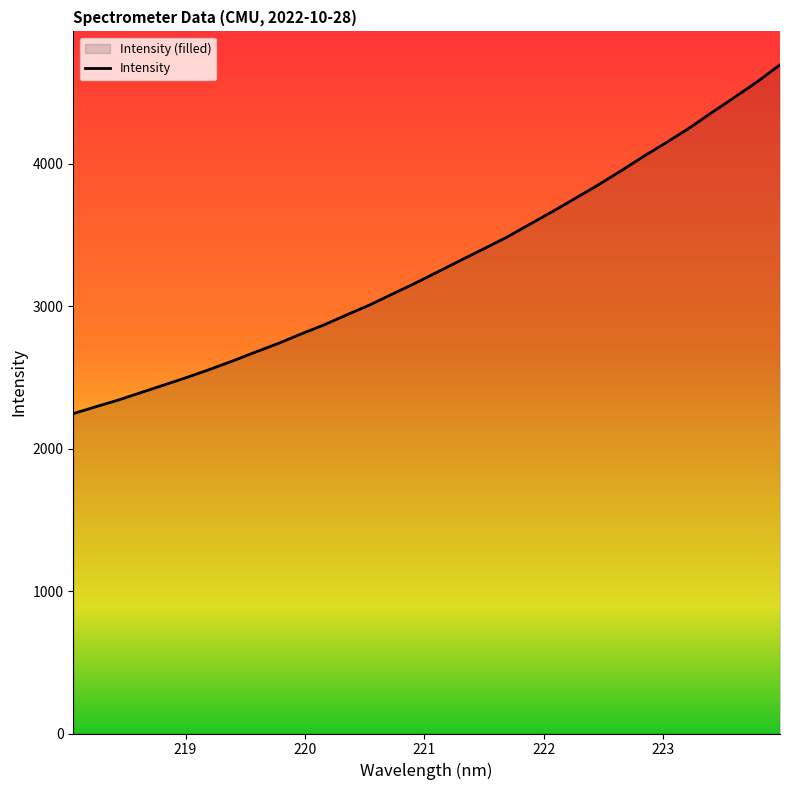

Reading right to left, extract all data points from this chart.

4693.3	4574.7	4464.8	4358.0	4247.7	4147.1	4049.5	3947.3	3849.0	3755.2	3662.3	3573.1	3482.8	3402.2	3322.6	3242.0	3161.5	3085.5	3008.5	2939.5	2868.8	2805.1	2738.8	2678.1	2615.8	2556.7	2500.6	2447.5	2394.8	2341.9	2294.0	2245.2